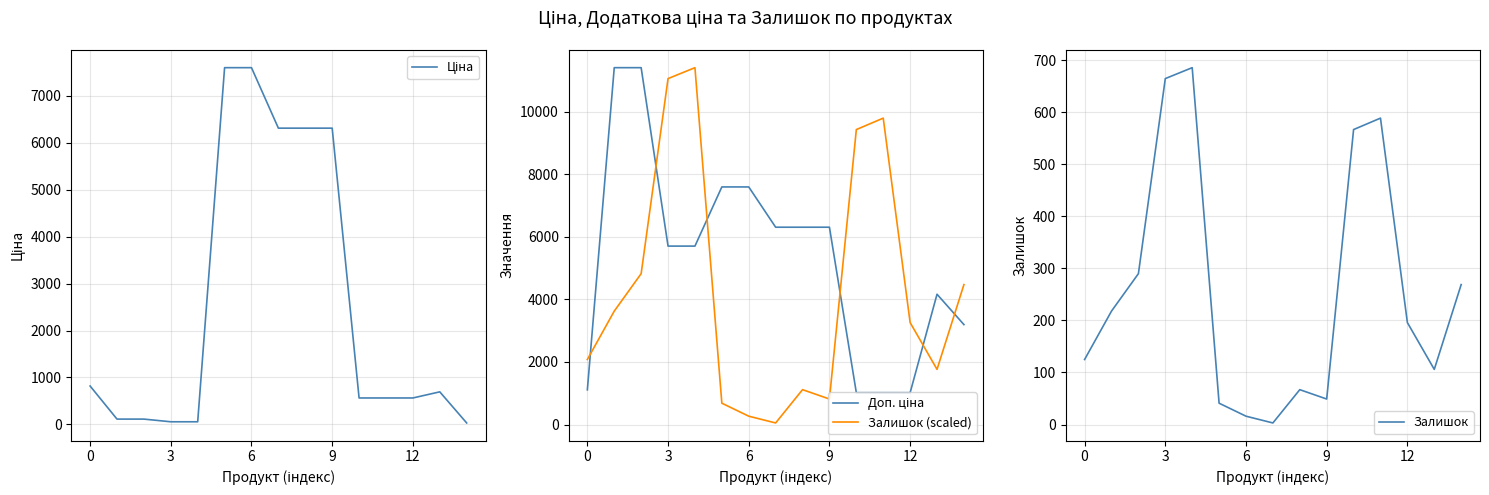

Which series has the widest spread of values?

Залишок (scaled)